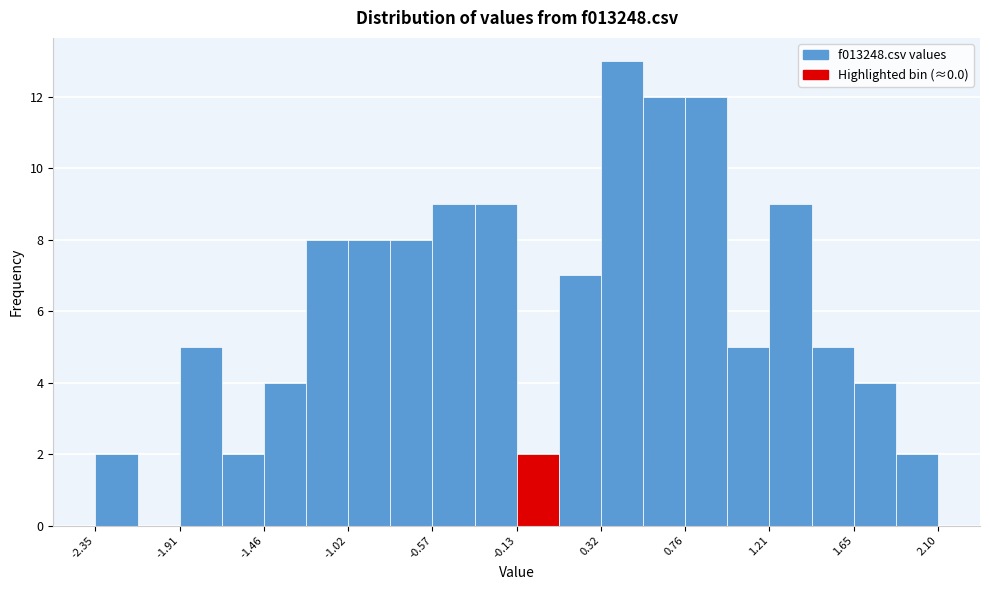

Reading left to right, list every bar in this chart as the range it spans on the x-axis followed by its height. Neither the bar edges nor the heights are printed on the chart, so give them approximately, as read against the axes.

-2.35 to -2.15: 2
-2.15 to -1.90: 0
-1.90 to -1.70: 5
-1.70 to -1.45: 2
-1.45 to -1.25: 4
-1.25 to -1.00: 8
-1.00 to -0.80: 8
-0.80 to -0.55: 8
-0.55 to -0.35: 9
-0.35 to -0.15: 9
-0.15 to 0.10: 2
0.10 to 0.30: 7
0.30 to 0.55: 13
0.55 to 0.75: 12
0.75 to 1.00: 12
1.00 to 1.20: 5
1.20 to 1.45: 9
1.45 to 1.65: 5
1.65 to 1.90: 4
1.90 to 2.10: 2